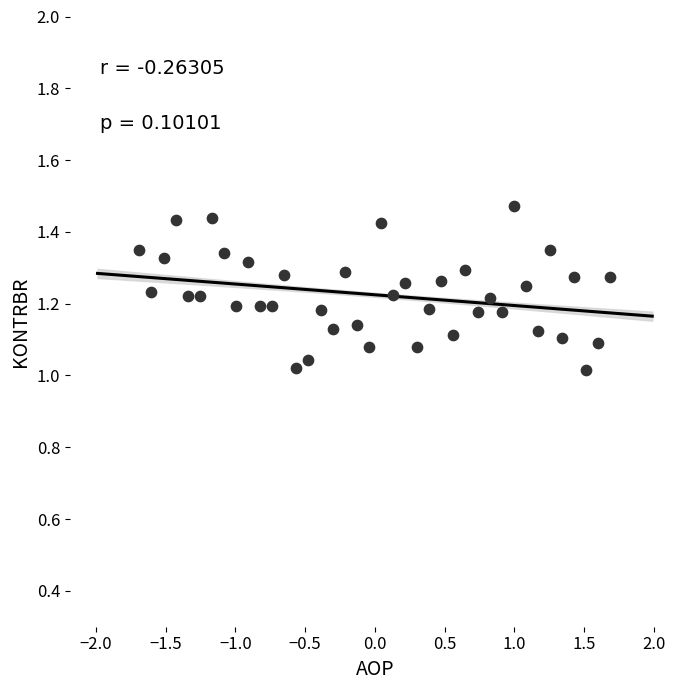

What is the range of Y values (max minus min)?

0.5